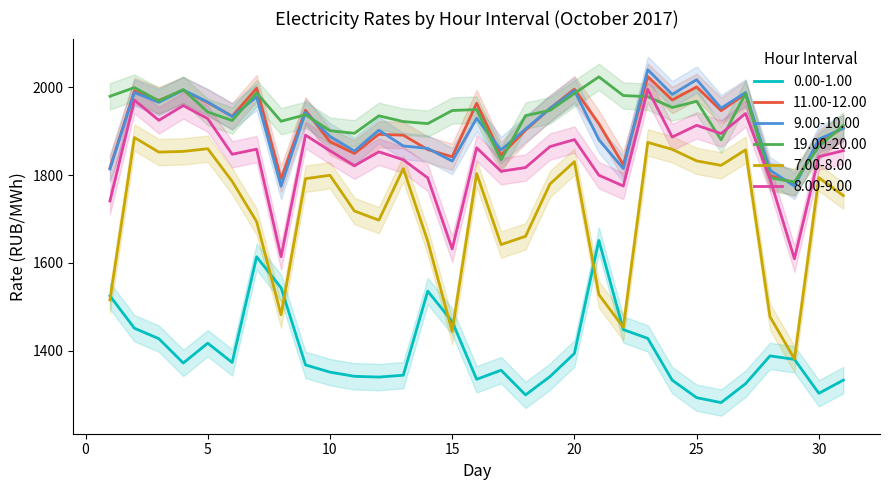

True or false: 8.00-9.00 has a value of 2792.7 at 31.

False